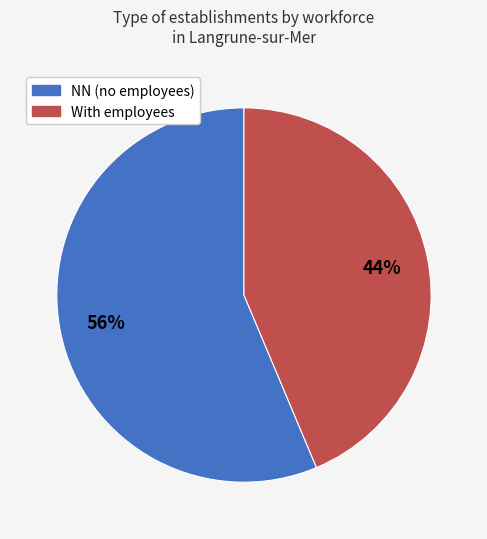

Count the number of slices in the pie.

2